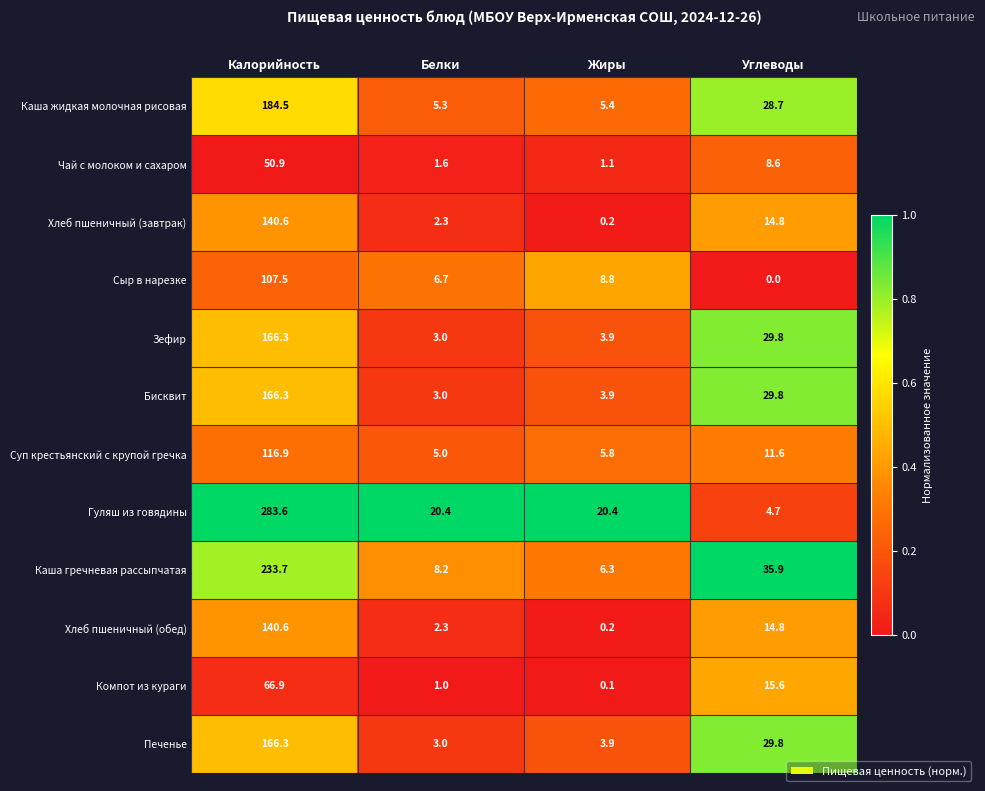

What is the sum of all Печенье values?

203.0